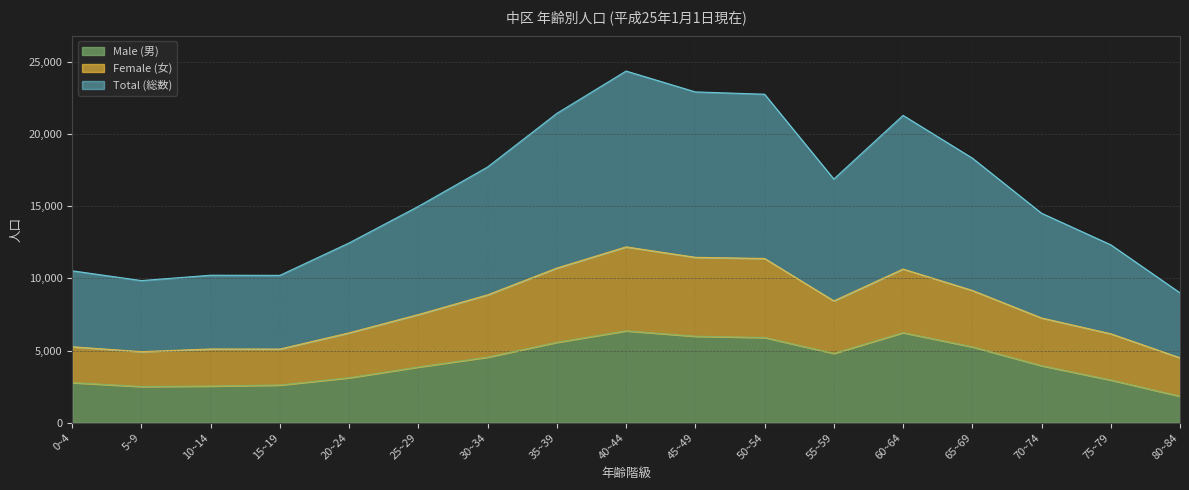

At which category does the chart reach its minimum across all series?

80~84